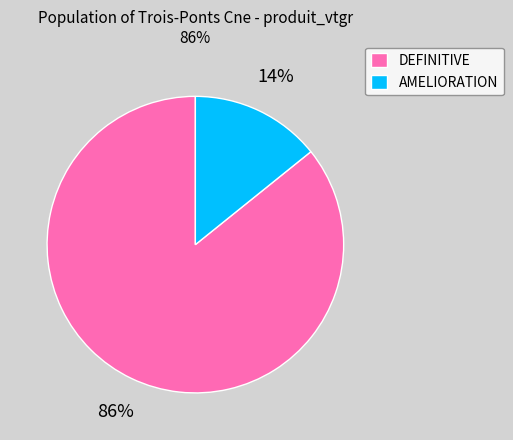

Rank the categories by value from highest to lowest.

DEFINITIVE, AMELIORATION